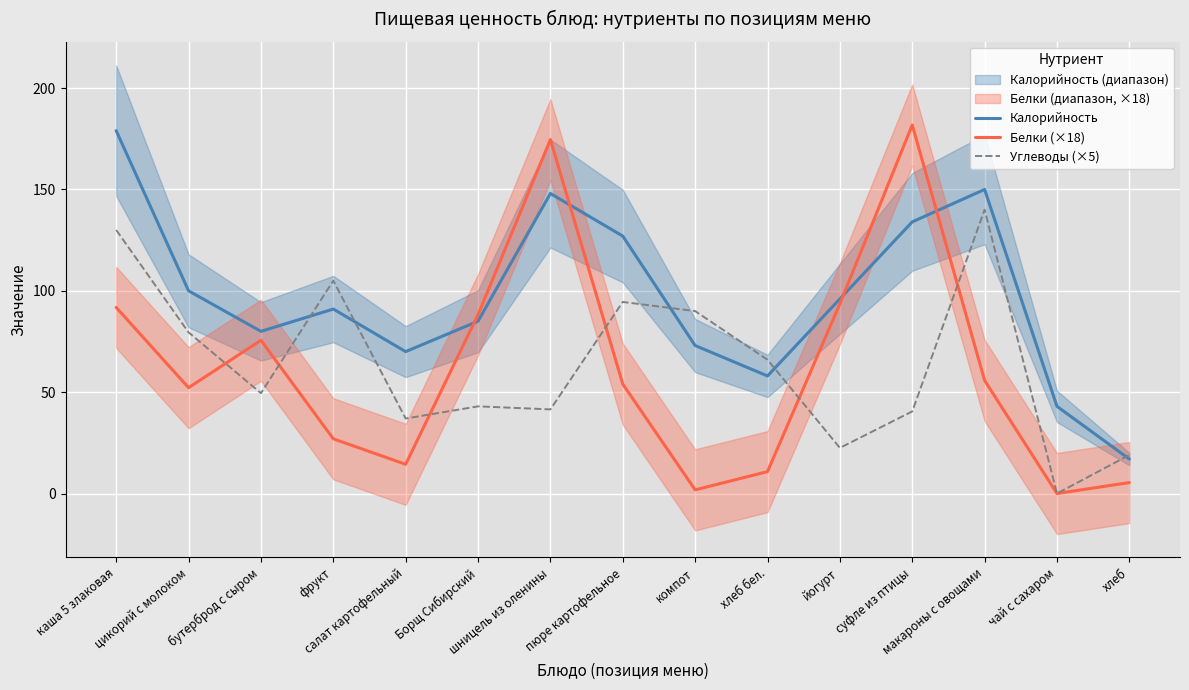

How many data points in Углеводы (×5) are less than 49?

7